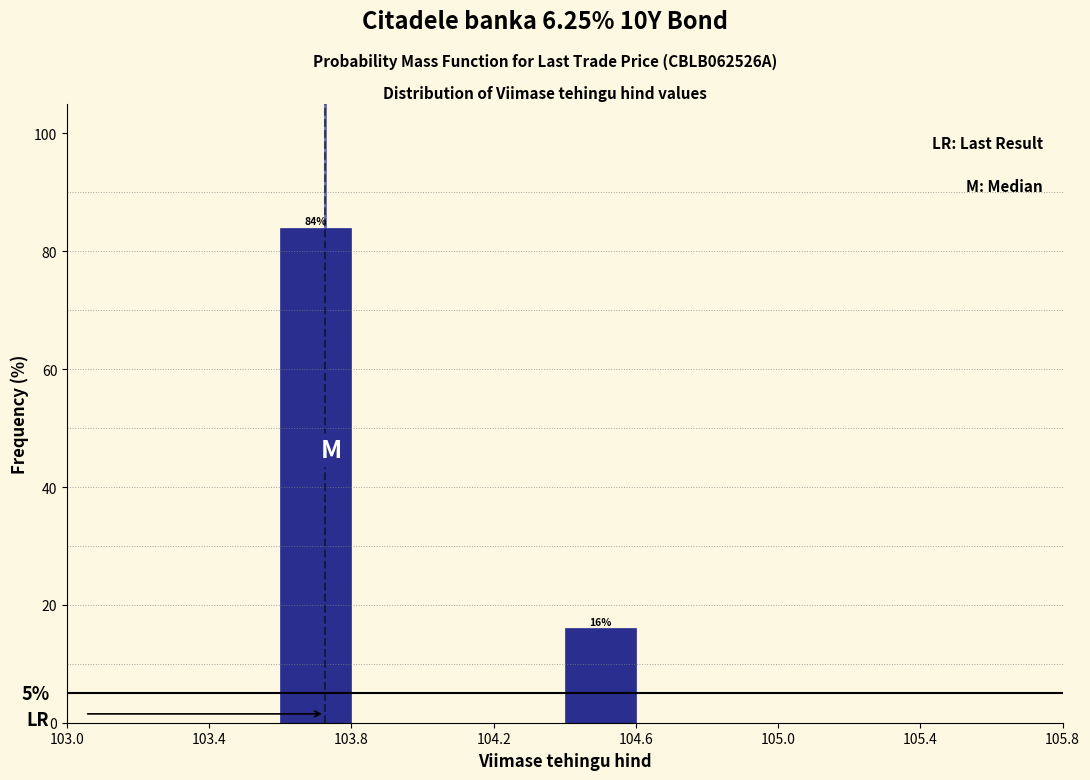

Over which range of the x-axis is the bar tallest?

103.6 to 103.8